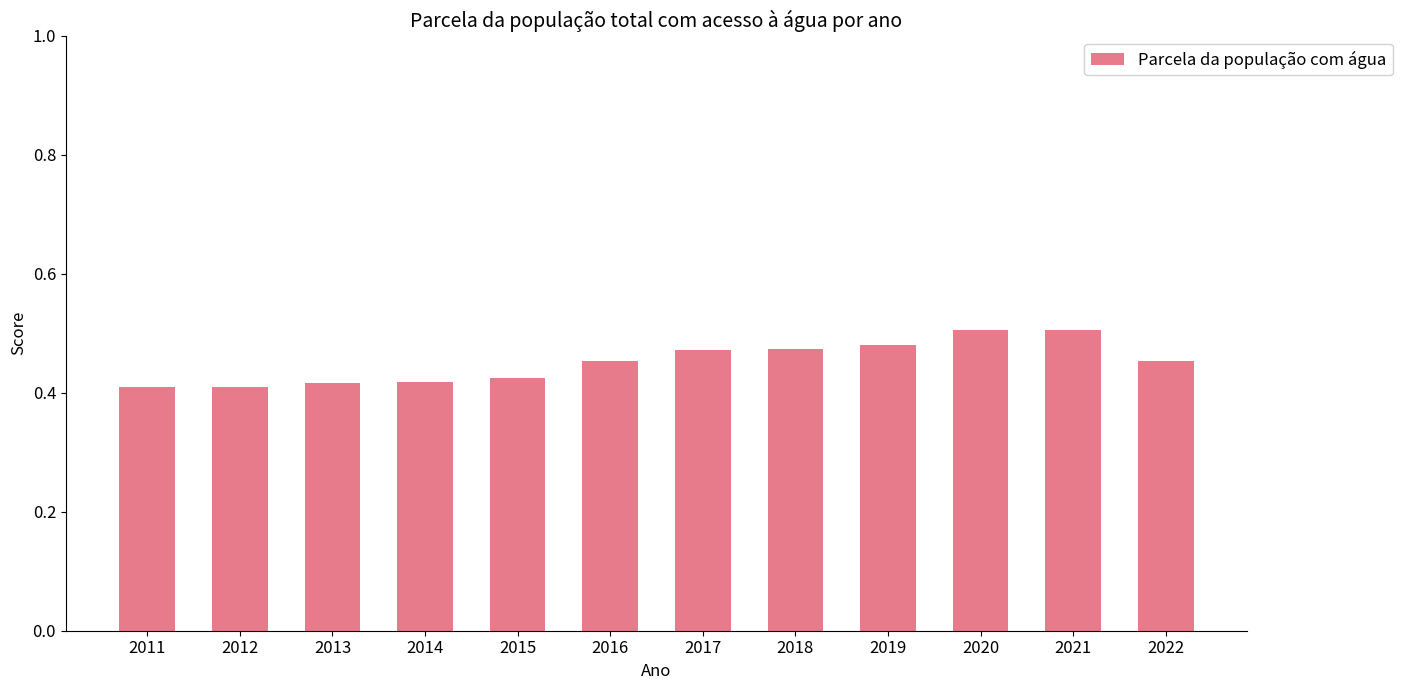

The chart shows a value of 0.4 at 2014. True or false?

True